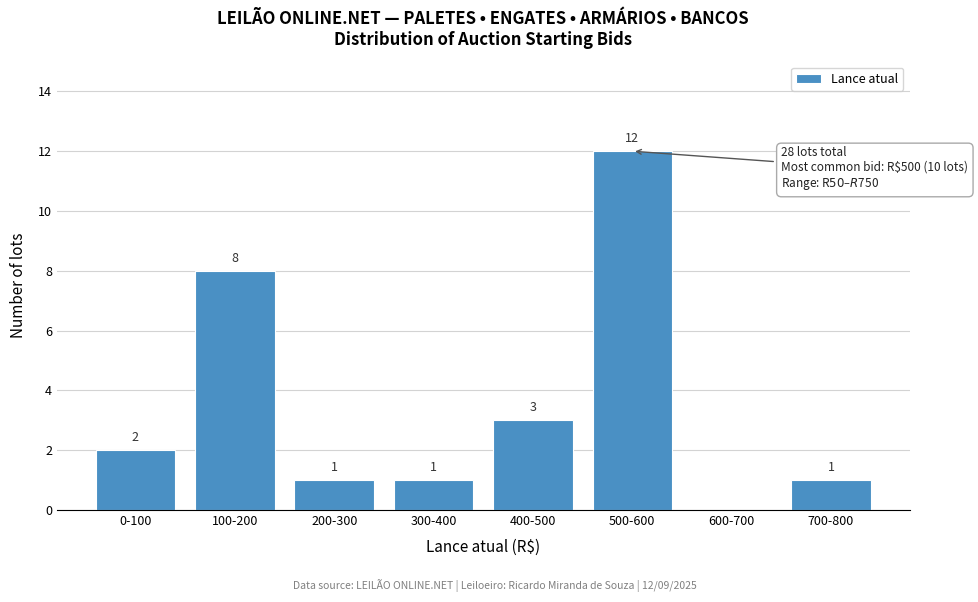

Reading right to left, extract all data points from this chart.

700-800=1	600-700=0	500-600=12	400-500=3	300-400=1	200-300=1	100-200=8	0-100=2